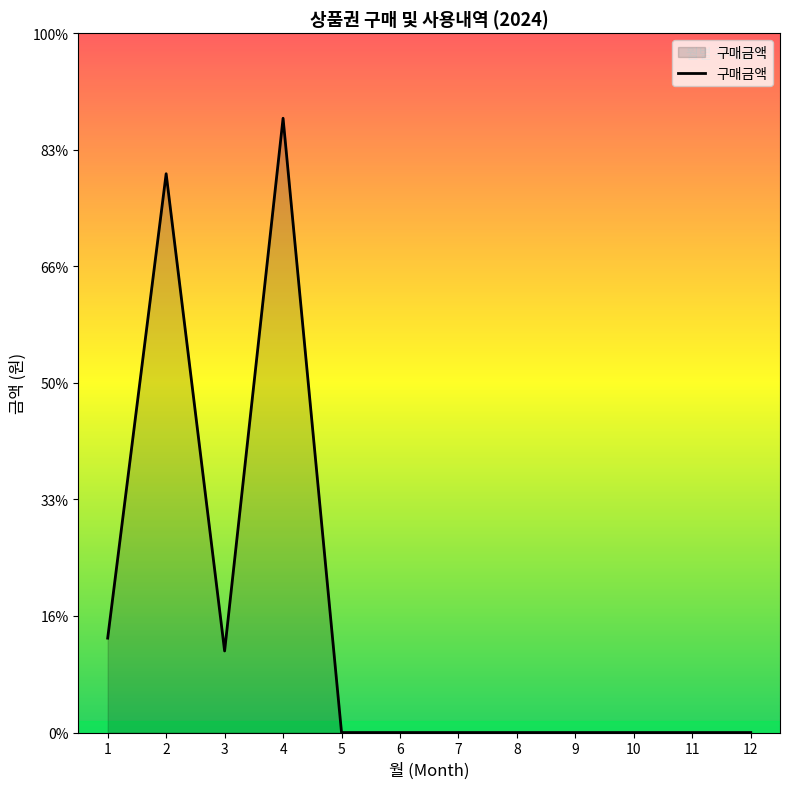

Does the chart display data point markers on the line(s)?

No